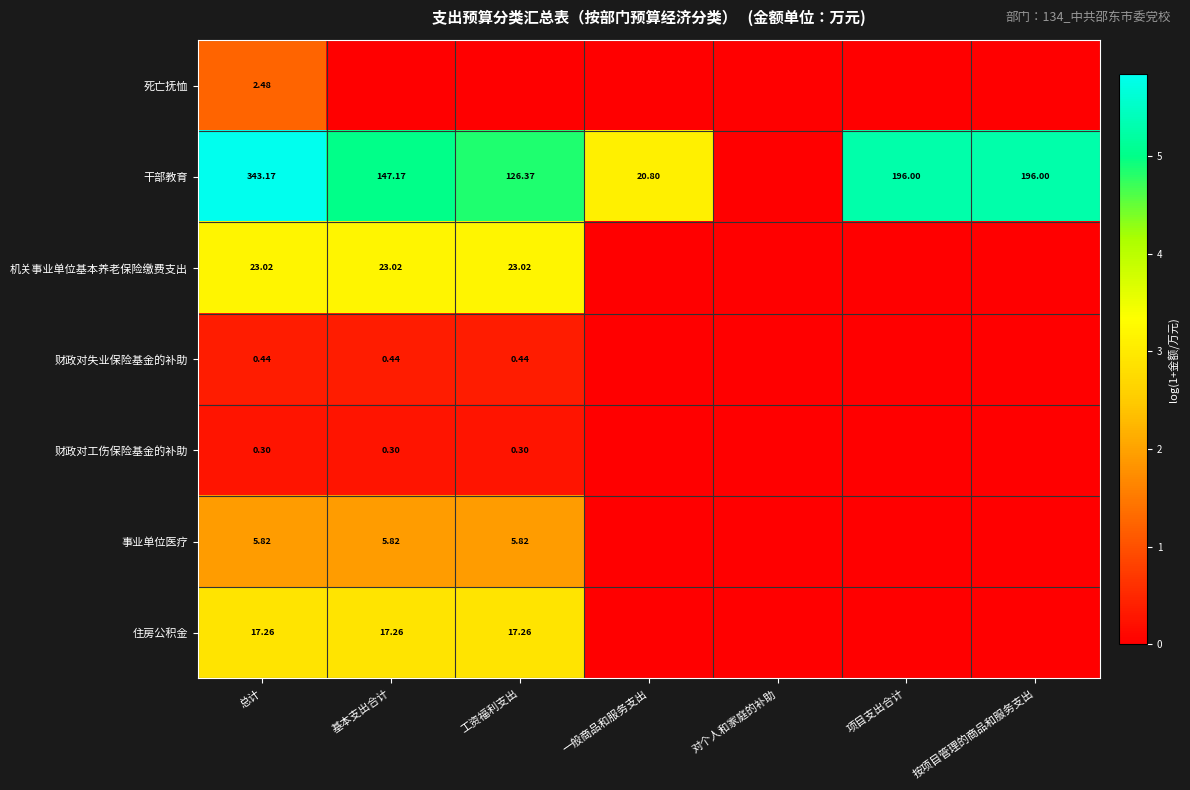

True or false: 干部教育 has a value of 5.3 at 按项目管理的商品和服务支出.

True